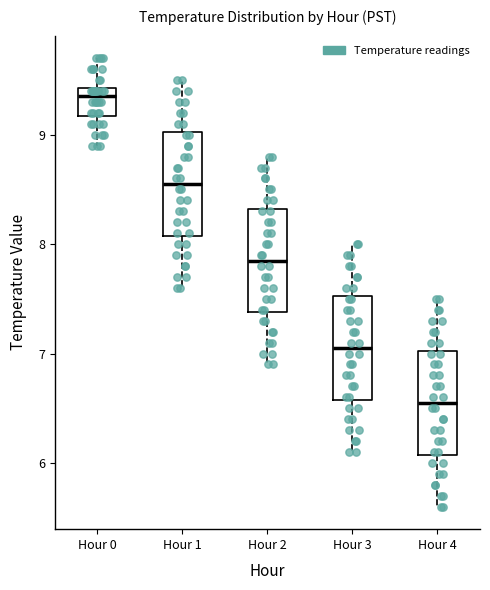

Which box's median line is the highest?

Hour 0